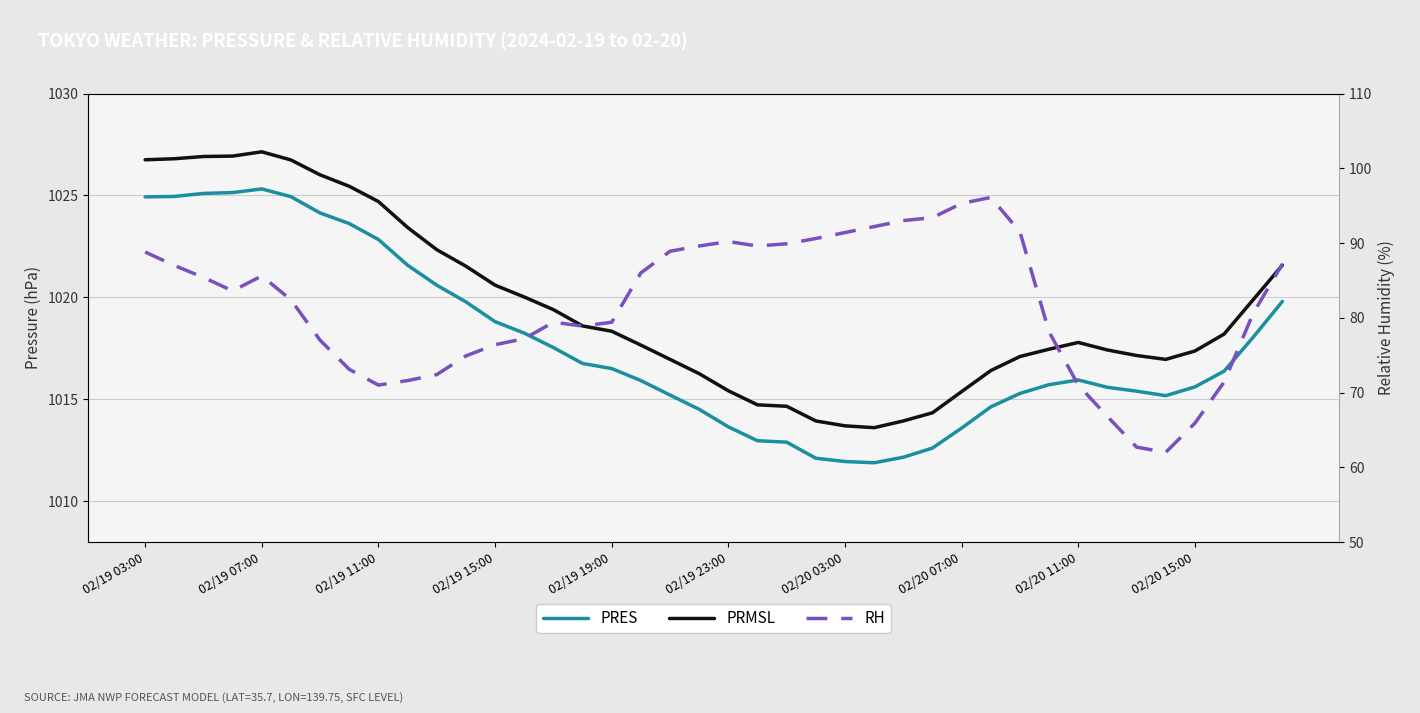

Between 02/20 15:00 and 16, which is larger?

02/20 15:00